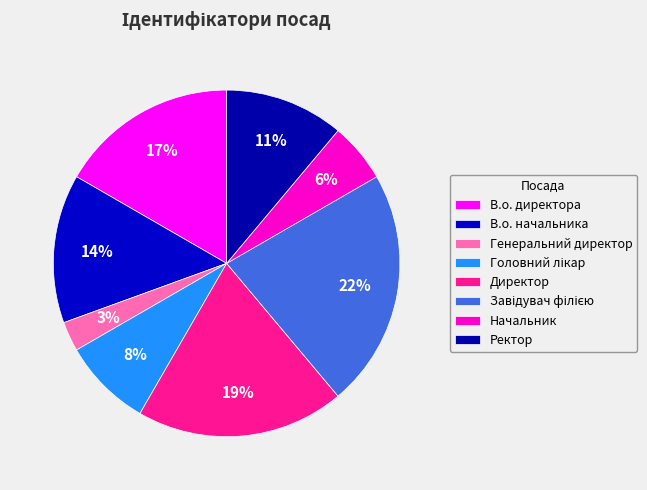

Approximately how many times larger is the value at В.о. начальника compared to Начальник?

2.5